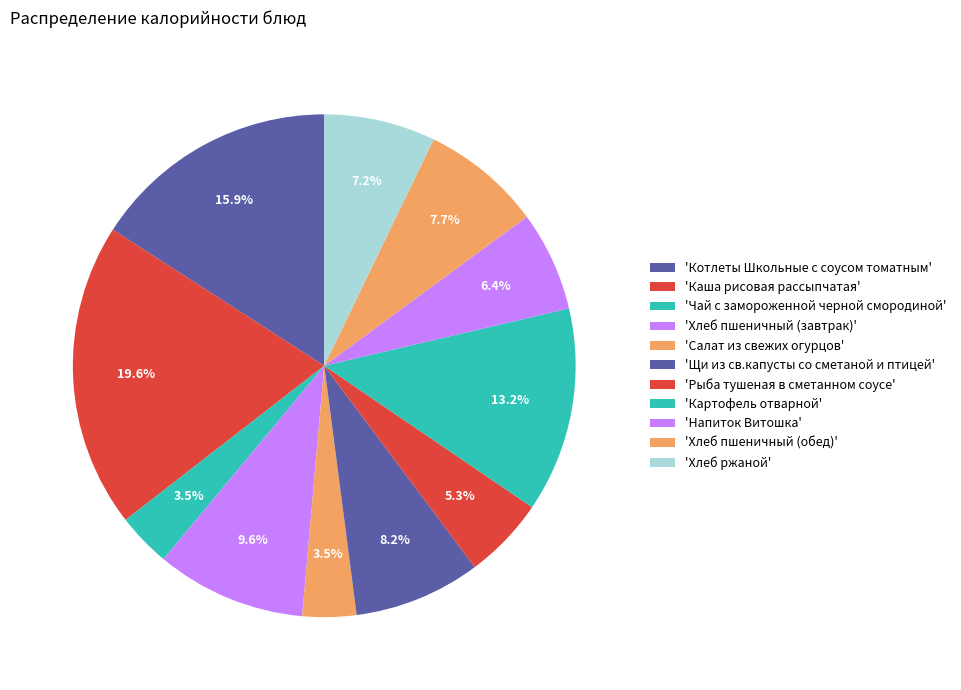

How many slices are in this pie chart?

11